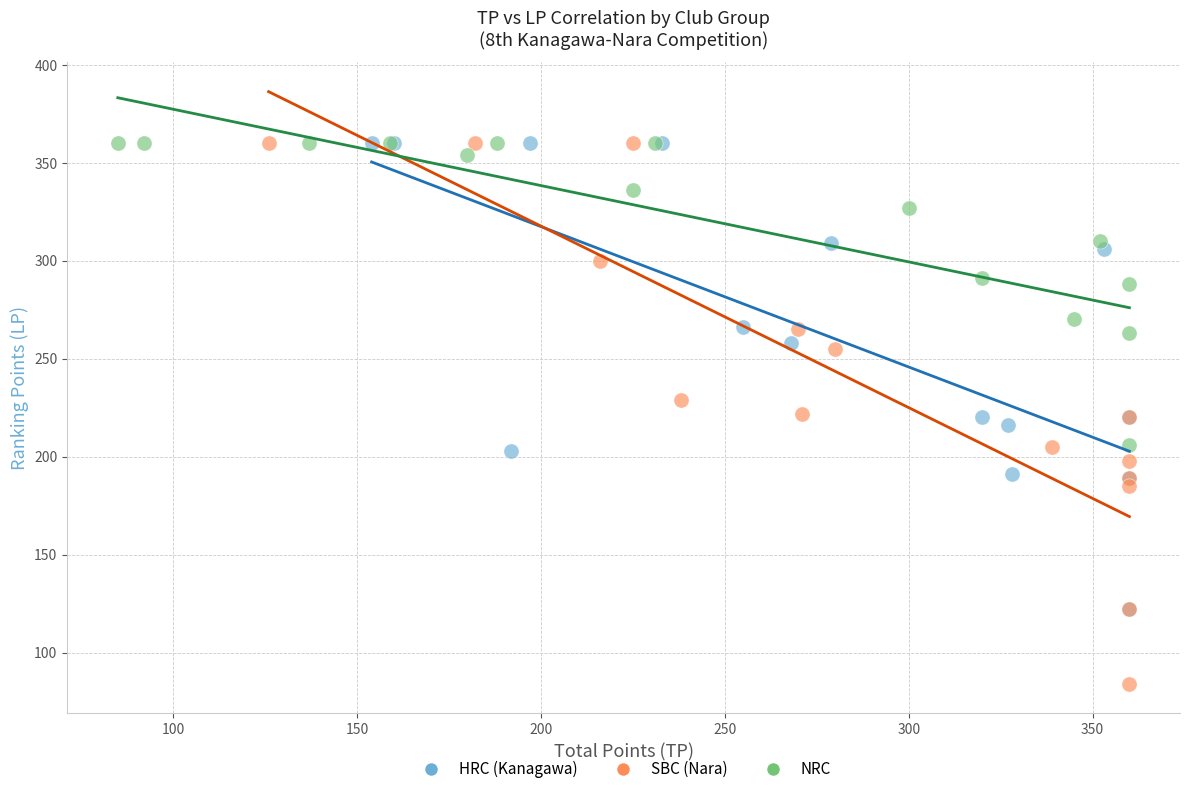

Which series contains the lowest Y value?

SBC (Nara)